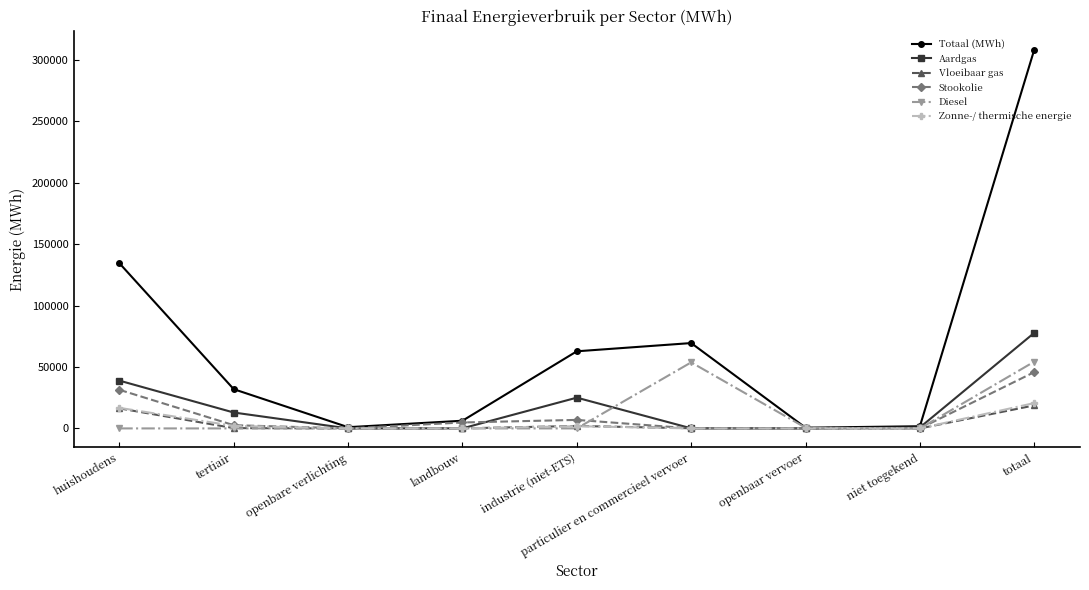

Is this an area chart (filled region under the line)?

No